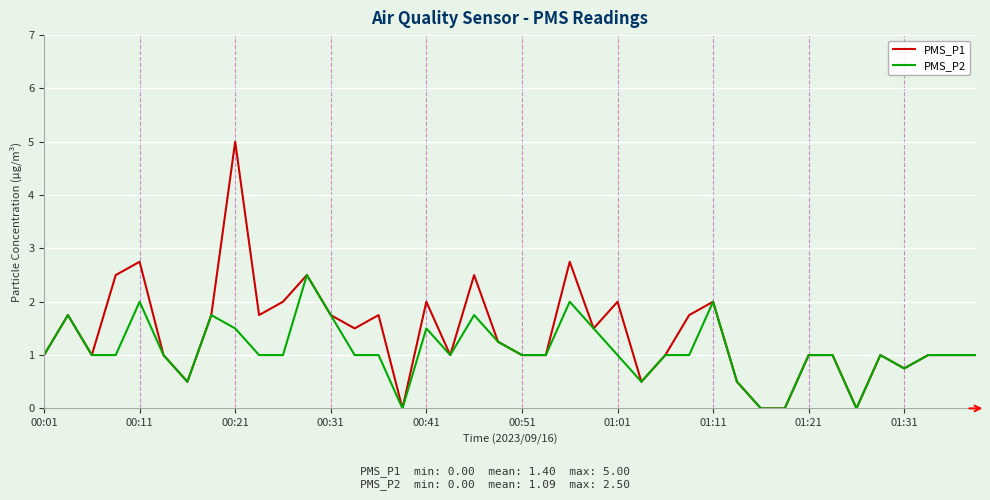

Which series has the widest spread of values?

PMS_P1